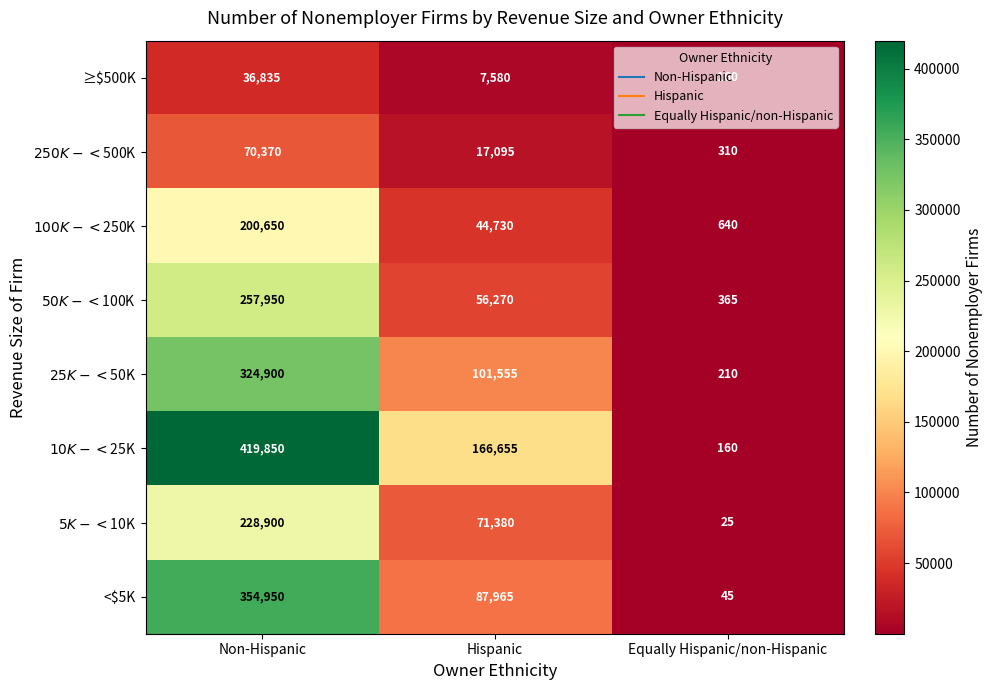

Count the number of data series in this chart.

8